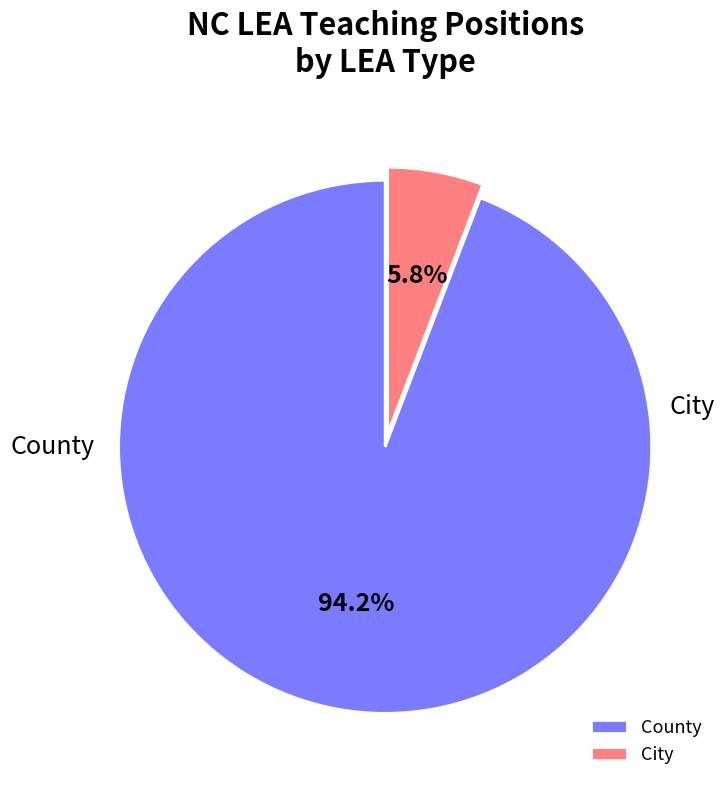

What is the largest slice in the pie chart?

County